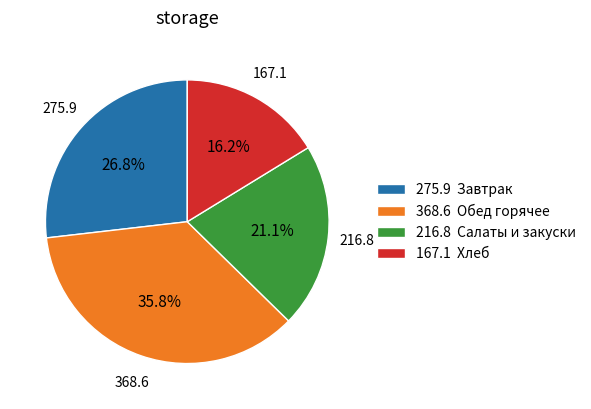

Is 368.6 Обед горячее the majority of the pie?

No